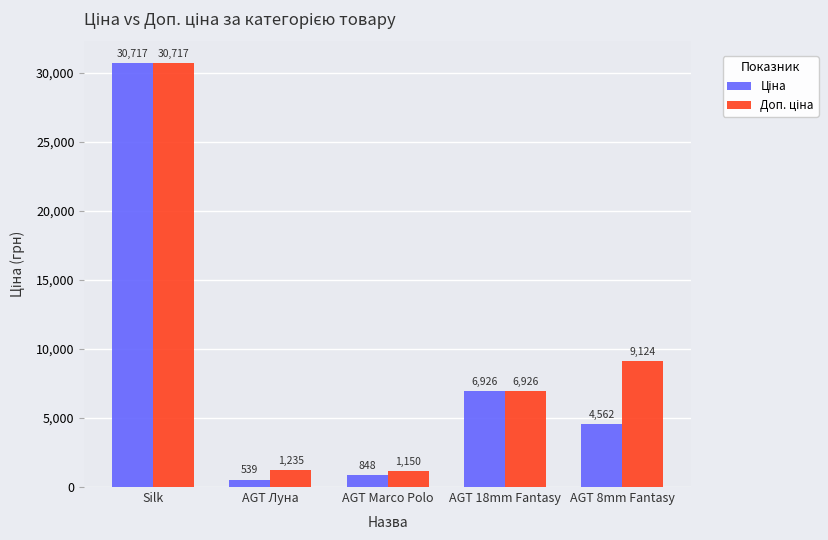

Which label corresponds to the largest value in the chart?

Silk